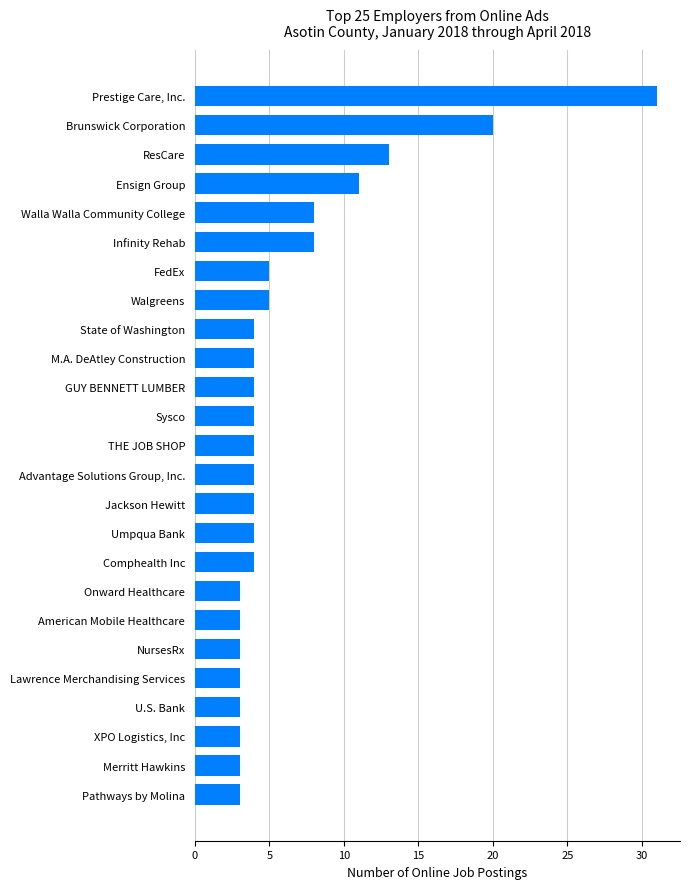

How many bars are there in total?

25